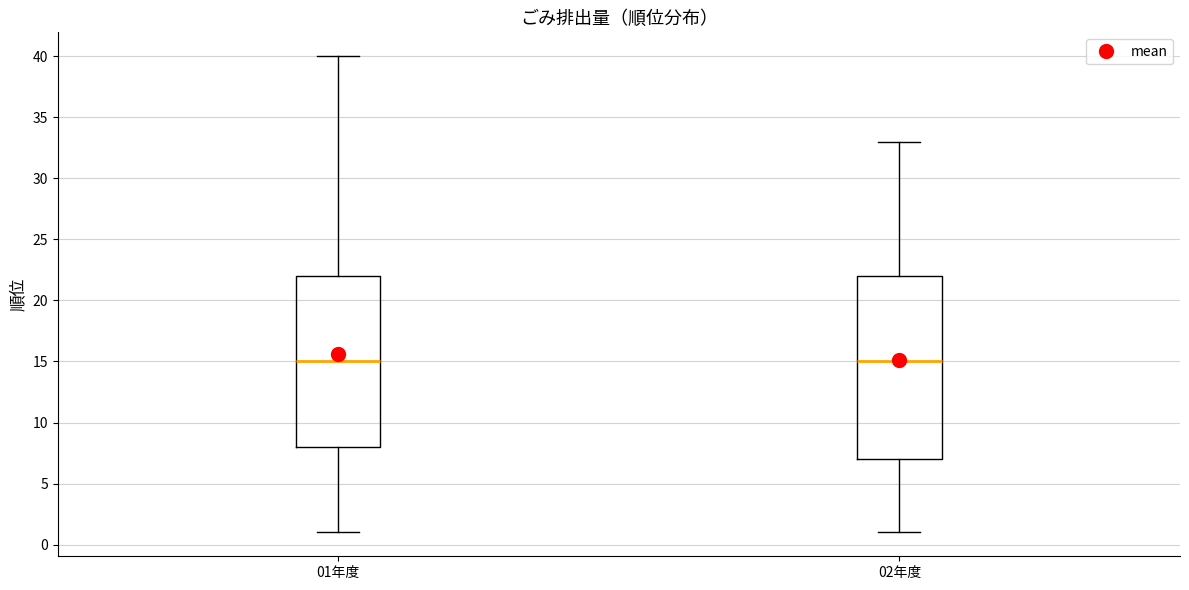

Comparing the boxes themselves (not the whiskers), which one is the tallest?

02年度